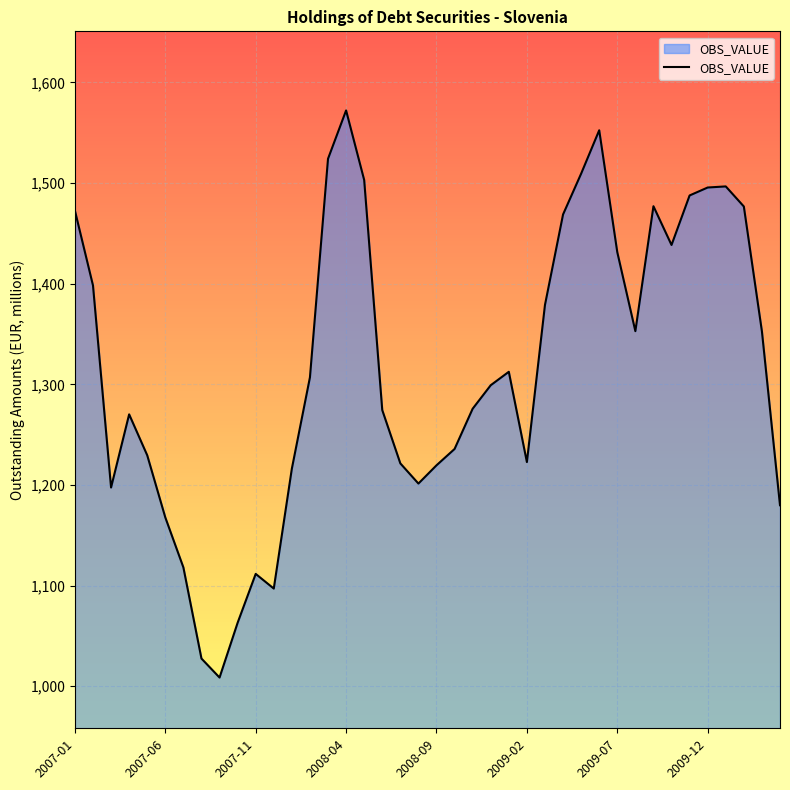

How many lines are shown in the chart?

1